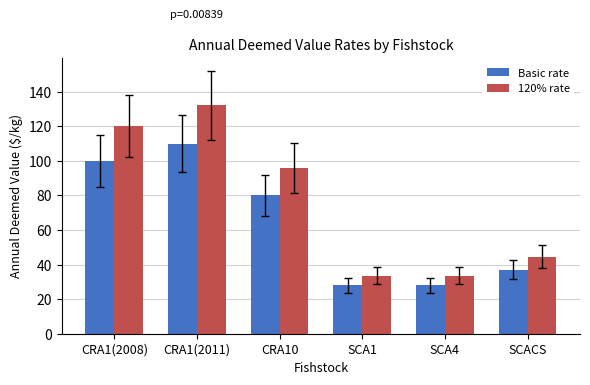

Reading left to right, transcribe all the data shown in this chart.

Basic rate: 100.0	110.0	80.0	28.0	28.0	37.0
120% rate: 120.0	132.0	96.0	33.6	33.6	44.4